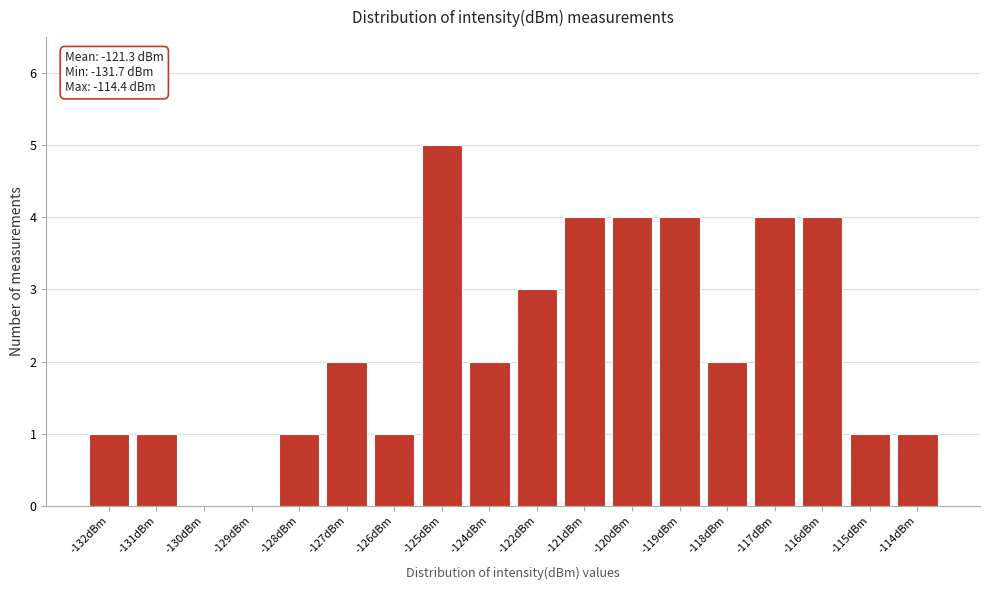

Reading left to right, what are all the values shown in this chart?

-132dBm=1	-131dBm=1	-130dBm=0	-129dBm=0	-128dBm=1	-127dBm=2	-126dBm=1	-125dBm=5	-124dBm=2	-122dBm=3	-121dBm=4	-120dBm=4	-119dBm=4	-118dBm=2	-117dBm=4	-116dBm=4	-115dBm=1	-114dBm=1